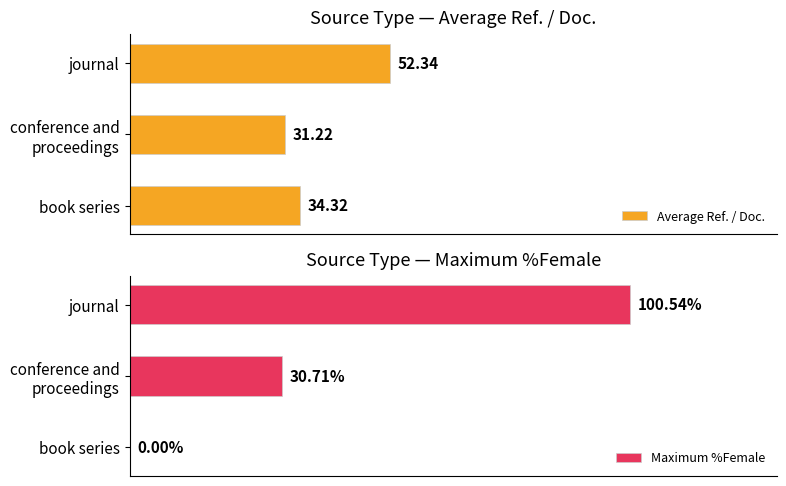

Where is Average Ref. / Doc. nearest to the value 41?

book series